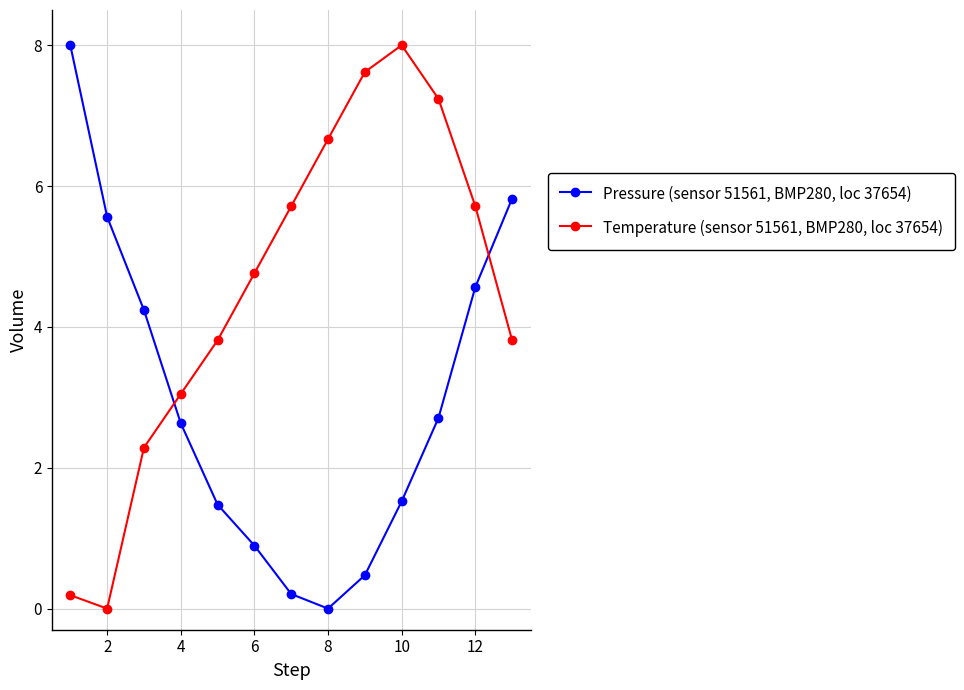

What is the maximum value for Temperature (sensor 51561, BMP280, loc 37654)?

8.0